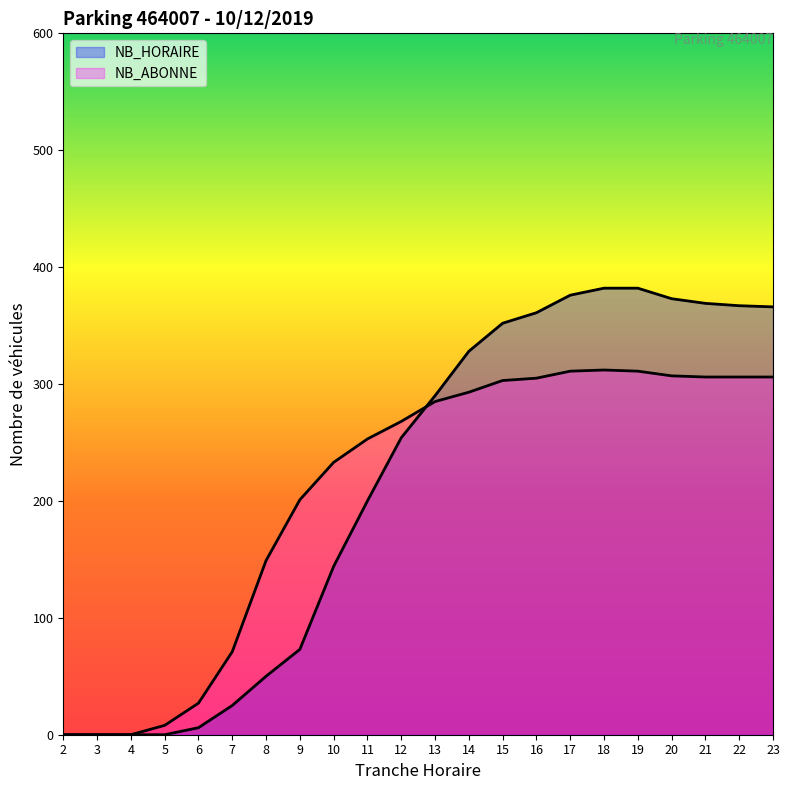

What is the value of the NB_ABONNE point at the 8th from the left?

201